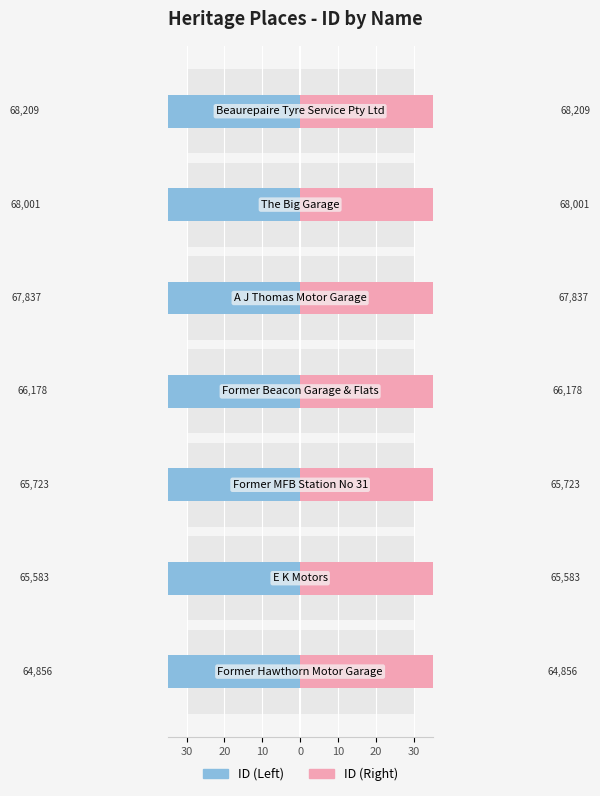

Is the value of ID (Left) at 10 greater than the value of ID (Right) at 20?

Yes